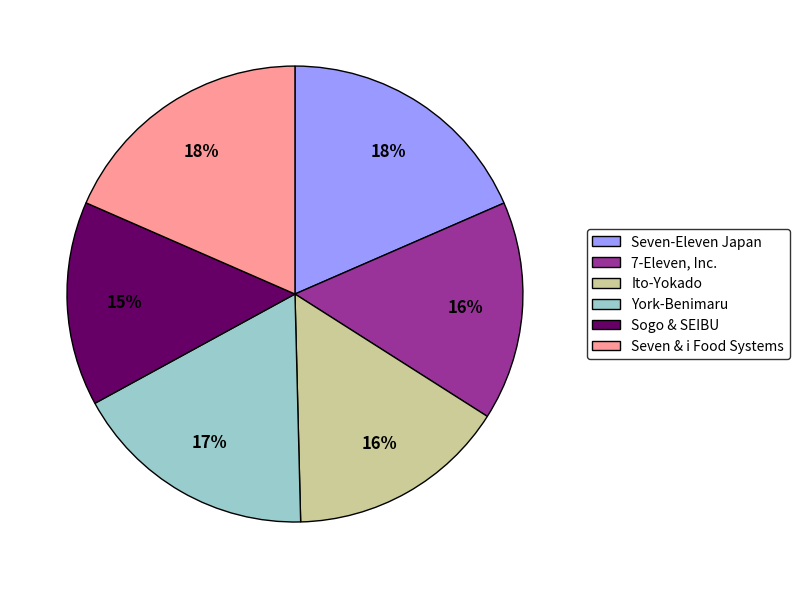

To the nearest percent, what is the combined percentage of Seven & i Food Systems and Ito-Yokado?

34%